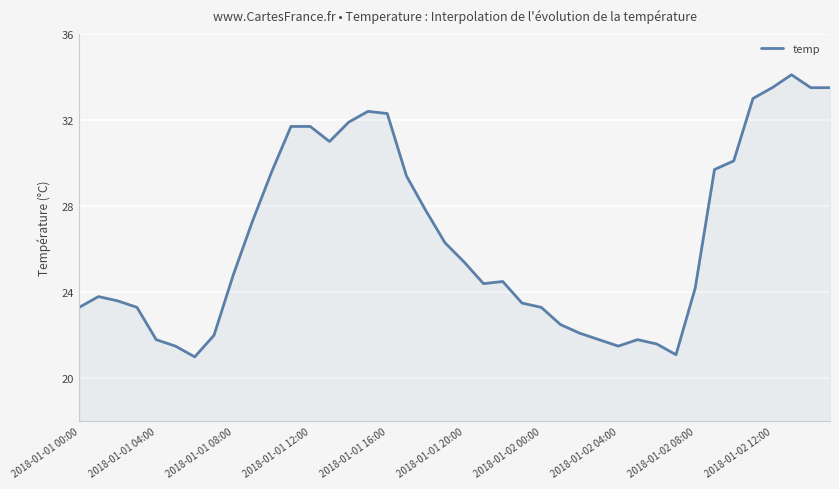

What is the difference between the maximum and minimum values?

13.1